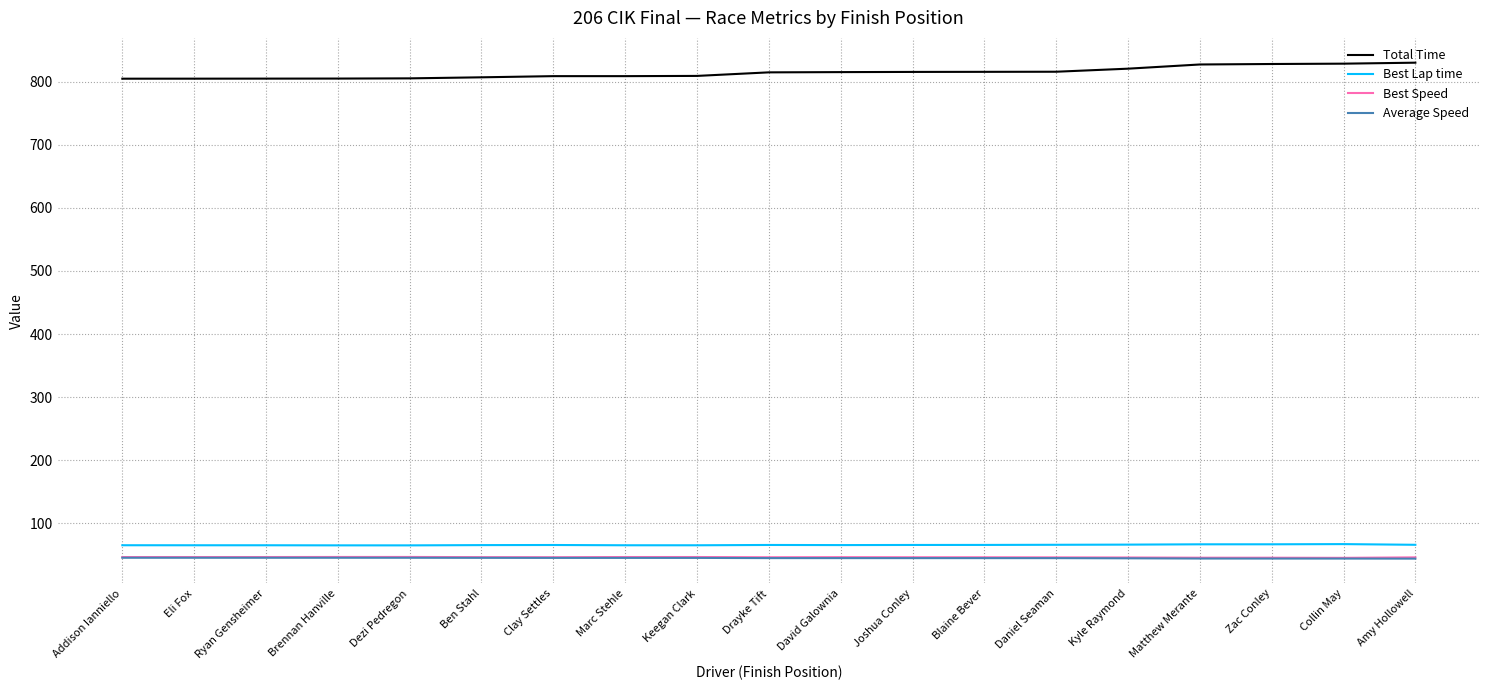

What is the highest value of the Total Time series?

829.9